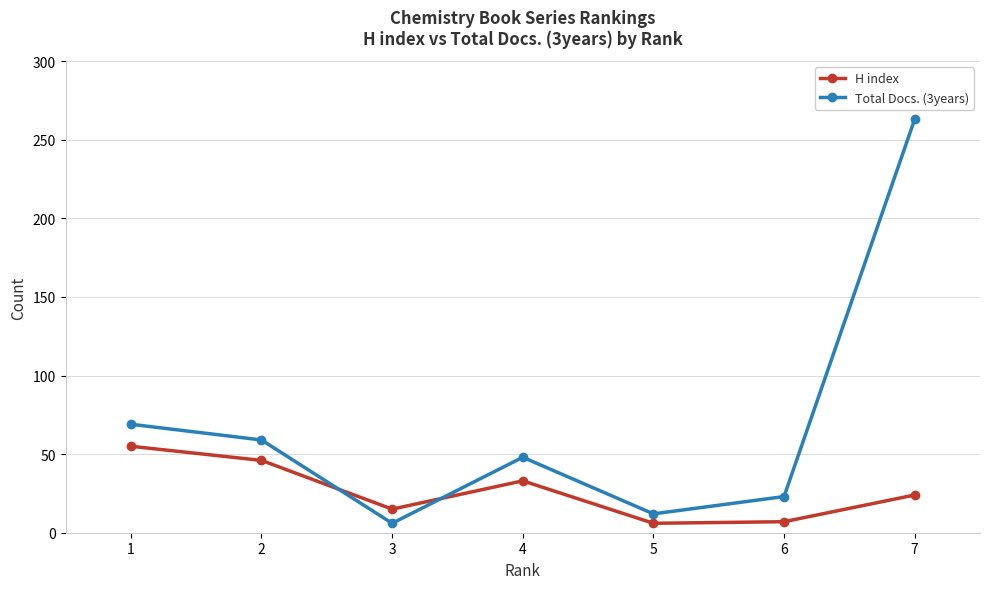

Which series has the widest spread of values?

Total Docs. (3years)